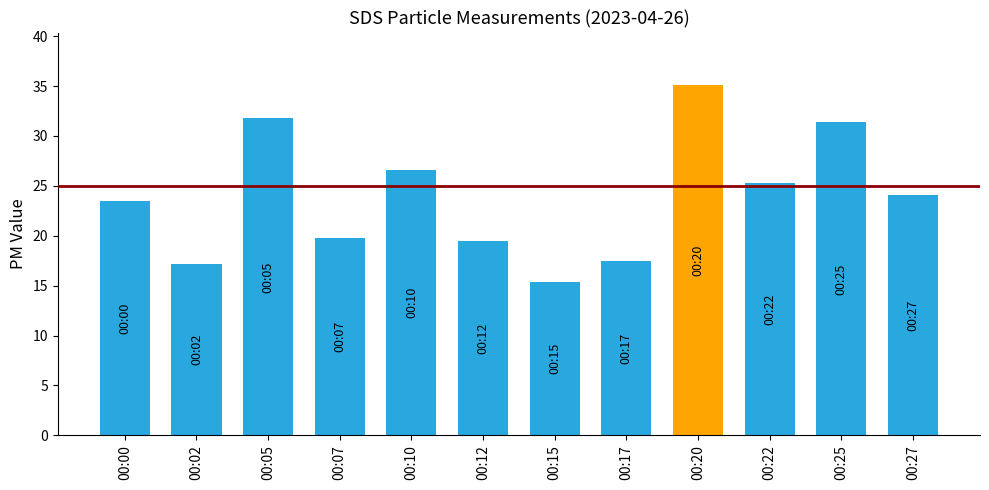

What is the difference between the values at 00:17 and 00:02?

0.3